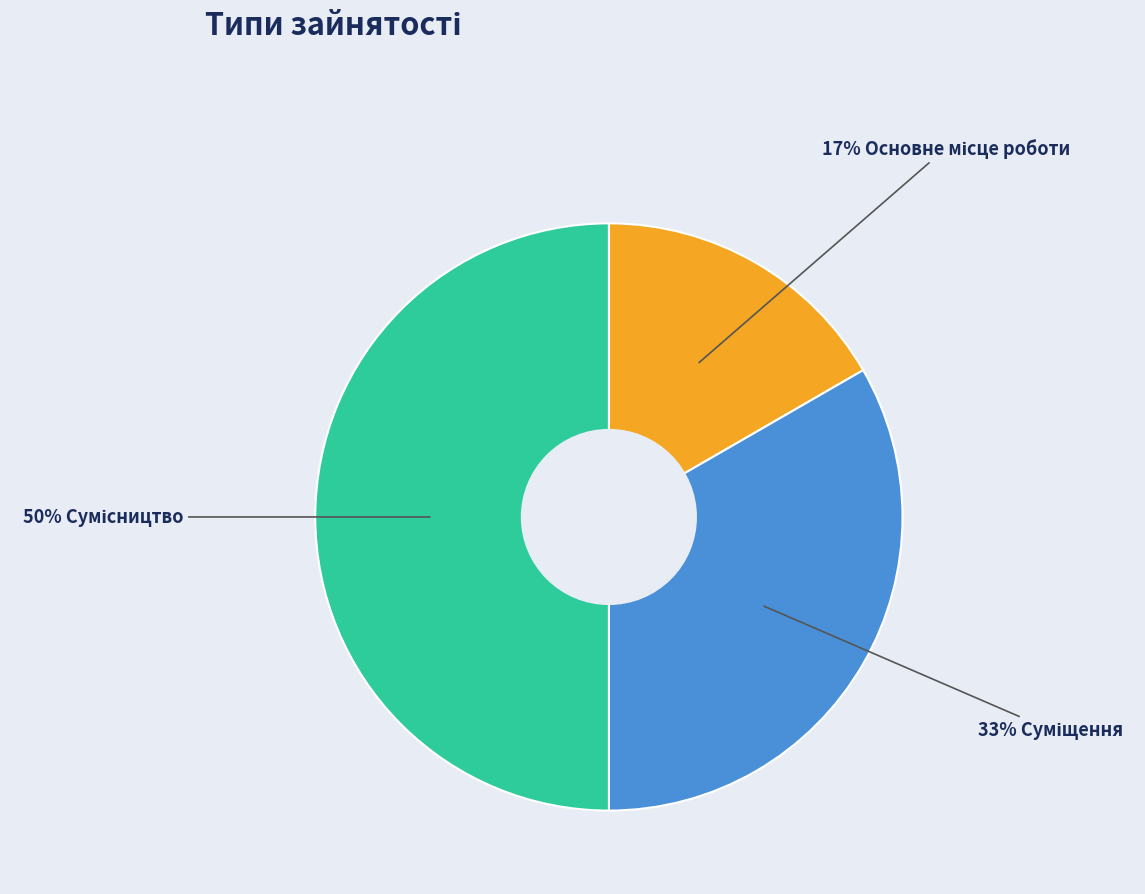

To the nearest percent, what is the difference between the largest and smallest slice percentages?

33%